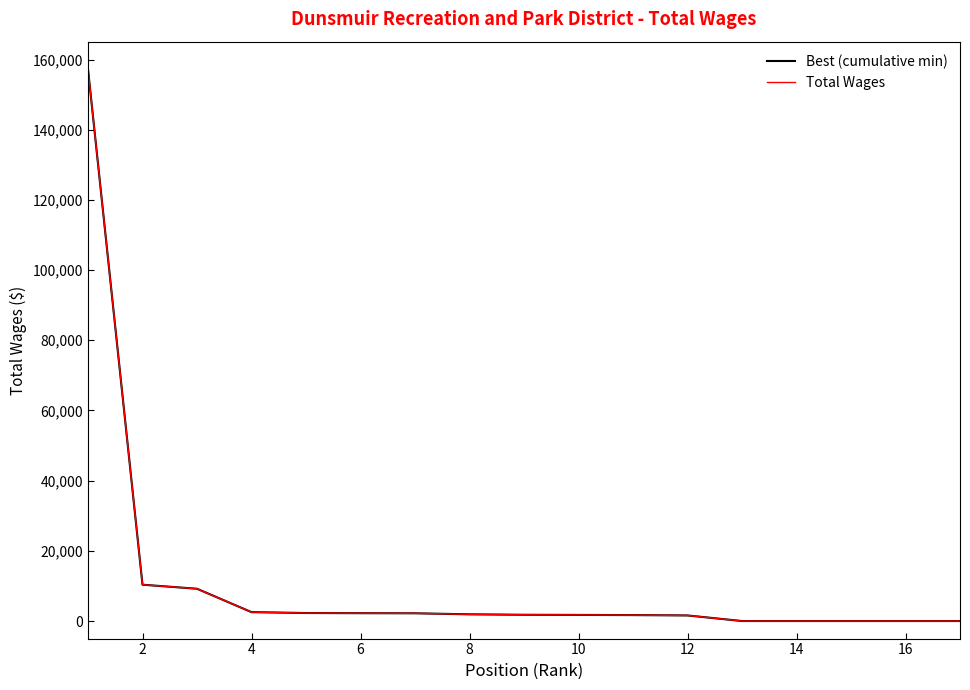

Which series has the widest spread of values?

Best (cumulative min)